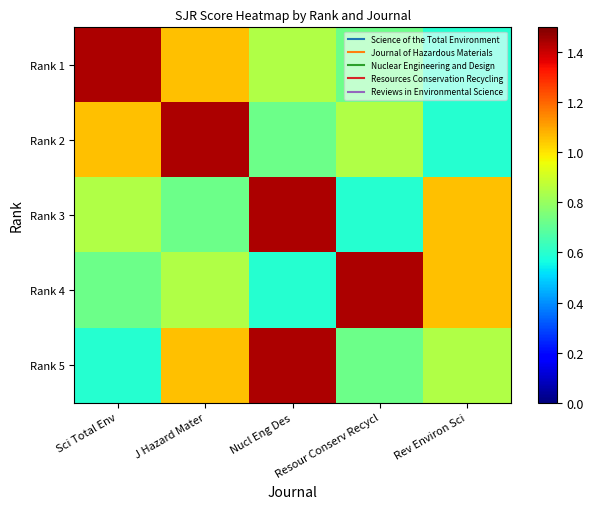

Which series has the widest spread of values?

Rank 1